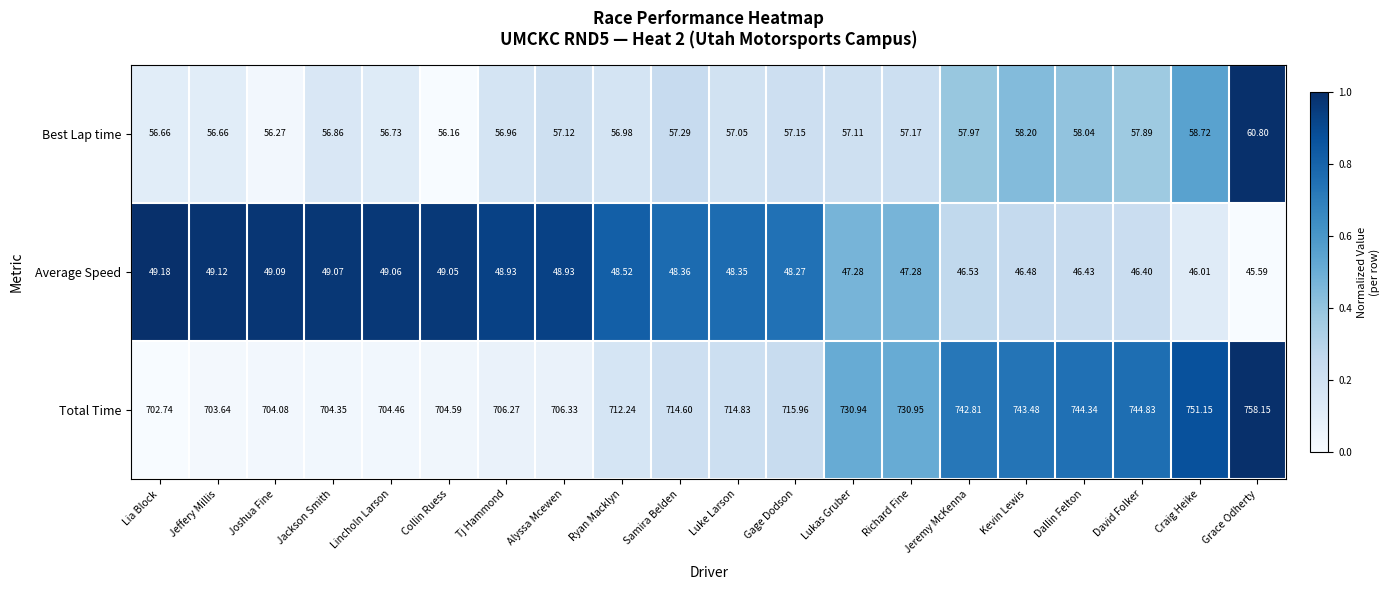

Is the value of Average Speed at Lincholn Larson greater than the value of Best Lap time at Dallin Felton?

No